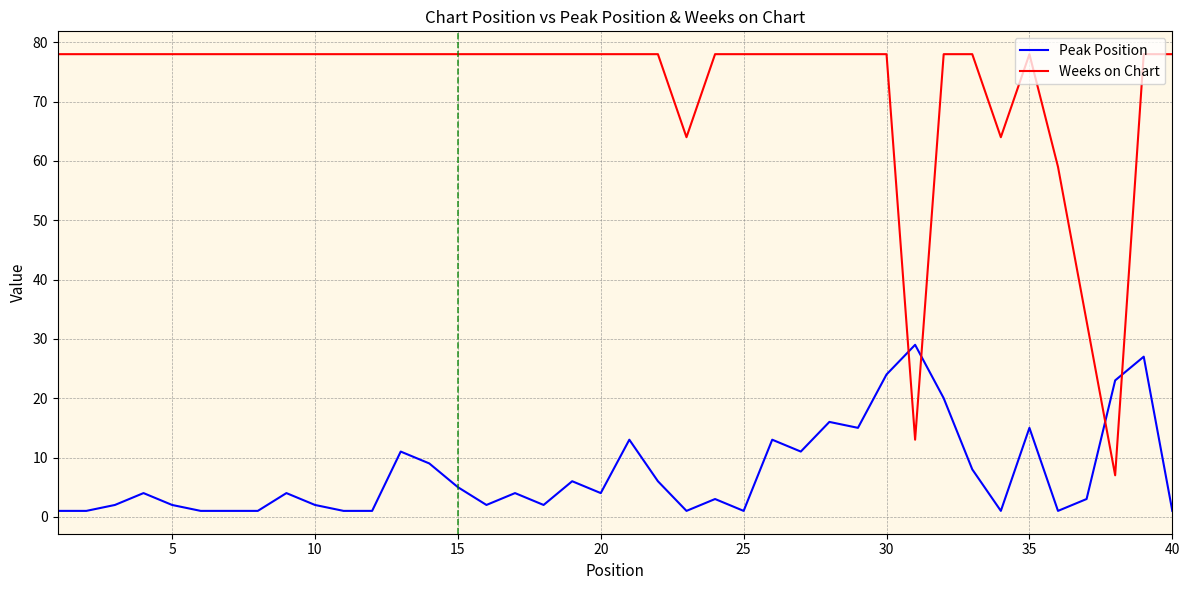

What is the difference between the maximum and minimum values in the Peak Position series?

28